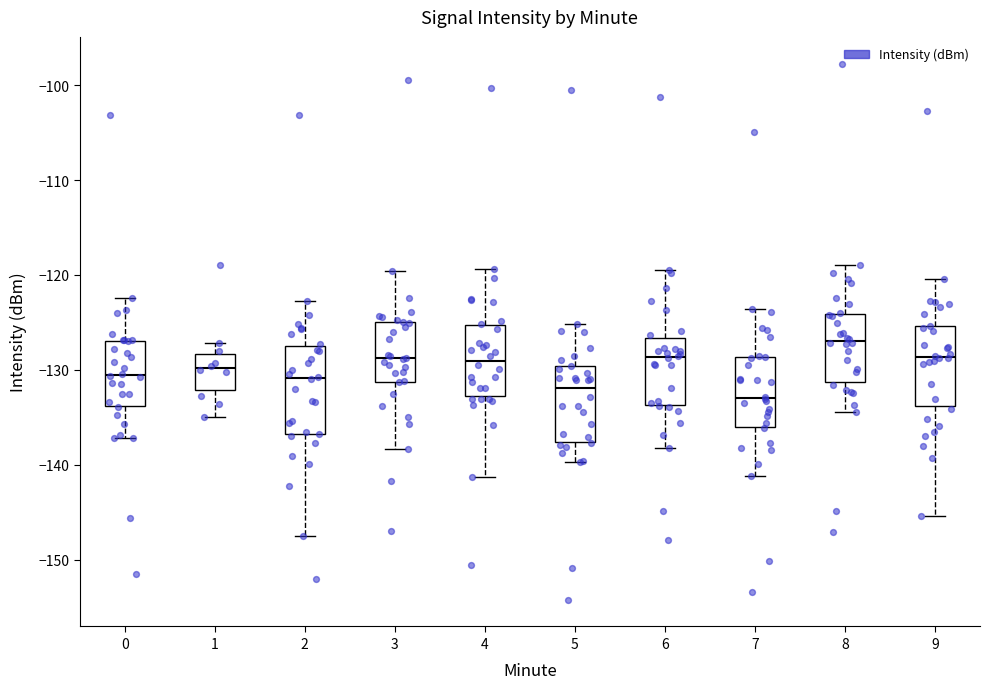

Which box's median line is the highest?

8